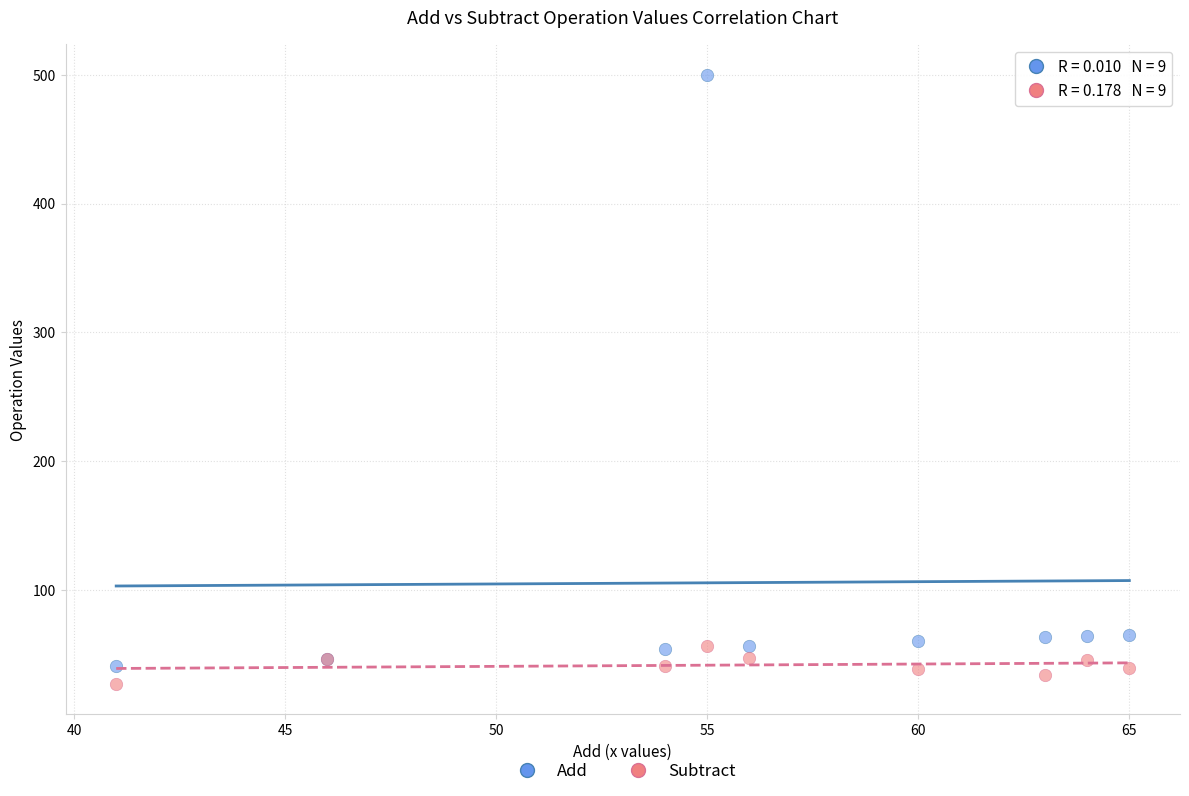

Which series contains the highest Y value?

Add